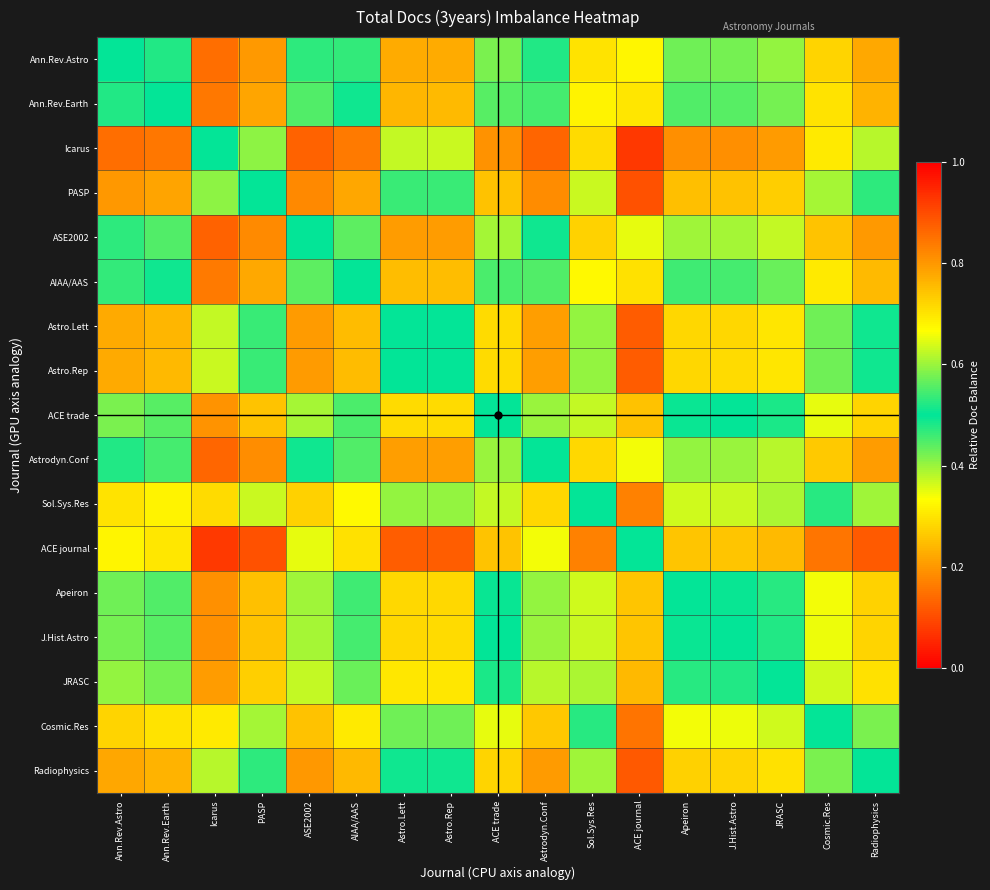

Reading right to left, list all the values displayed in this chart.

Ann.Rev.Astro: Radiophysics=0.2	Cosmic.Res=0.3	JRASC=0.4	J.Hist.Astro=0.4	Apeiron=0.4	ACE journal=0.7	Sol.Sys.Res=0.3	Astrodyn.Conf=0.5	ACE trade=0.4	Astro.Rep=0.2	Astro.Lett=0.2	AIAA/AAS=0.5	ASE2002=0.5	PASP=0.2	Icarus=0.1	Ann.Rev.Earth=0.5	Ann.Rev.Astro=0.5
Ann.Rev.Earth: Radiophysics=0.2	Cosmic.Res=0.3	JRASC=0.4	J.Hist.Astro=0.4	Apeiron=0.4	ACE journal=0.7	Sol.Sys.Res=0.3	Astrodyn.Conf=0.5	ACE trade=0.4	Astro.Rep=0.2	Astro.Lett=0.2	AIAA/AAS=0.5	ASE2002=0.6	PASP=0.2	Icarus=0.2	Ann.Rev.Earth=0.5	Ann.Rev.Astro=0.5
Icarus: Radiophysics=0.6	Cosmic.Res=0.7	JRASC=0.8	J.Hist.Astro=0.8	Apeiron=0.8	ACE journal=0.9	Sol.Sys.Res=0.7	Astrodyn.Conf=0.9	ACE trade=0.8	Astro.Rep=0.6	Astro.Lett=0.6	AIAA/AAS=0.8	ASE2002=0.9	PASP=0.6	Icarus=0.5	Ann.Rev.Earth=0.8	Ann.Rev.Astro=0.9
PASP: Radiophysics=0.5	Cosmic.Res=0.6	JRASC=0.7	J.Hist.Astro=0.7	Apeiron=0.7	ACE journal=0.9	Sol.Sys.Res=0.6	Astrodyn.Conf=0.8	ACE trade=0.7	Astro.Rep=0.5	Astro.Lett=0.5	AIAA/AAS=0.8	ASE2002=0.8	PASP=0.5	Icarus=0.4	Ann.Rev.Earth=0.8	Ann.Rev.Astro=0.8
ASE2002: Radiophysics=0.2	Cosmic.Res=0.3	JRASC=0.4	J.Hist.Astro=0.4	Apeiron=0.4	ACE journal=0.7	Sol.Sys.Res=0.3	Astrodyn.Conf=0.5	ACE trade=0.4	Astro.Rep=0.2	Astro.Lett=0.2	AIAA/AAS=0.4	ASE2002=0.5	PASP=0.2	Icarus=0.1	Ann.Rev.Earth=0.4	Ann.Rev.Astro=0.5
AIAA/AAS: Radiophysics=0.2	Cosmic.Res=0.3	JRASC=0.4	J.Hist.Astro=0.5	Apeiron=0.5	ACE journal=0.7	Sol.Sys.Res=0.3	Astrodyn.Conf=0.6	ACE trade=0.5	Astro.Rep=0.2	Astro.Lett=0.2	AIAA/AAS=0.5	ASE2002=0.6	PASP=0.2	Icarus=0.2	Ann.Rev.Earth=0.5	Ann.Rev.Astro=0.5
Astro.Lett: Radiophysics=0.5	Cosmic.Res=0.6	JRASC=0.7	J.Hist.Astro=0.7	Apeiron=0.7	ACE journal=0.9	Sol.Sys.Res=0.6	Astrodyn.Conf=0.8	ACE trade=0.7	Astro.Rep=0.5	Astro.Lett=0.5	AIAA/AAS=0.8	ASE2002=0.8	PASP=0.5	Icarus=0.4	Ann.Rev.Earth=0.8	Ann.Rev.Astro=0.8
Astro.Rep: Radiophysics=0.5	Cosmic.Res=0.6	JRASC=0.7	J.Hist.Astro=0.7	Apeiron=0.7	ACE journal=0.9	Sol.Sys.Res=0.6	Astrodyn.Conf=0.8	ACE trade=0.7	Astro.Rep=0.5	Astro.Lett=0.5	AIAA/AAS=0.8	ASE2002=0.8	PASP=0.5	Icarus=0.4	Ann.Rev.Earth=0.8	Ann.Rev.Astro=0.8
ACE trade: Radiophysics=0.3	Cosmic.Res=0.3	JRASC=0.5	J.Hist.Astro=0.5	Apeiron=0.5	ACE journal=0.7	Sol.Sys.Res=0.4	Astrodyn.Conf=0.6	ACE trade=0.5	Astro.Rep=0.3	Astro.Lett=0.3	AIAA/AAS=0.5	ASE2002=0.6	PASP=0.3	Icarus=0.2	Ann.Rev.Earth=0.6	Ann.Rev.Astro=0.6
Astrodyn.Conf: Radiophysics=0.2	Cosmic.Res=0.3	JRASC=0.4	J.Hist.Astro=0.4	Apeiron=0.4	ACE journal=0.7	Sol.Sys.Res=0.3	Astrodyn.Conf=0.5	ACE trade=0.4	Astro.Rep=0.2	Astro.Lett=0.2	AIAA/AAS=0.4	ASE2002=0.5	PASP=0.2	Icarus=0.1	Ann.Rev.Earth=0.5	Ann.Rev.Astro=0.5
Sol.Sys.Res: Radiophysics=0.4	Cosmic.Res=0.5	JRASC=0.6	J.Hist.Astro=0.6	Apeiron=0.6	ACE journal=0.8	Sol.Sys.Res=0.5	Astrodyn.Conf=0.7	ACE trade=0.6	Astro.Rep=0.4	Astro.Lett=0.4	AIAA/AAS=0.7	ASE2002=0.7	PASP=0.4	Icarus=0.3	Ann.Rev.Earth=0.7	Ann.Rev.Astro=0.7
ACE journal: Radiophysics=0.1	Cosmic.Res=0.2	JRASC=0.2	J.Hist.Astro=0.3	Apeiron=0.3	ACE journal=0.5	Sol.Sys.Res=0.2	Astrodyn.Conf=0.3	ACE trade=0.3	Astro.Rep=0.1	Astro.Lett=0.1	AIAA/AAS=0.3	ASE2002=0.3	PASP=0.1	Icarus=0.1	Ann.Rev.Earth=0.3	Ann.Rev.Astro=0.3
Apeiron: Radiophysics=0.3	Cosmic.Res=0.3	JRASC=0.5	J.Hist.Astro=0.5	Apeiron=0.5	ACE journal=0.7	Sol.Sys.Res=0.4	Astrodyn.Conf=0.6	ACE trade=0.5	Astro.Rep=0.3	Astro.Lett=0.3	AIAA/AAS=0.5	ASE2002=0.6	PASP=0.3	Icarus=0.2	Ann.Rev.Earth=0.6	Ann.Rev.Astro=0.6
J.Hist.Astro: Radiophysics=0.3	Cosmic.Res=0.3	JRASC=0.5	J.Hist.Astro=0.5	Apeiron=0.5	ACE journal=0.7	Sol.Sys.Res=0.4	Astrodyn.Conf=0.6	ACE trade=0.5	Astro.Rep=0.3	Astro.Lett=0.3	AIAA/AAS=0.5	ASE2002=0.6	PASP=0.3	Icarus=0.2	Ann.Rev.Earth=0.6	Ann.Rev.Astro=0.6
JRASC: Radiophysics=0.3	Cosmic.Res=0.4	JRASC=0.5	J.Hist.Astro=0.5	Apeiron=0.5	ACE journal=0.8	Sol.Sys.Res=0.4	Astrodyn.Conf=0.6	ACE trade=0.5	Astro.Rep=0.3	Astro.Lett=0.3	AIAA/AAS=0.6	ASE2002=0.6	PASP=0.3	Icarus=0.2	Ann.Rev.Earth=0.6	Ann.Rev.Astro=0.6
Cosmic.Res: Radiophysics=0.4	Cosmic.Res=0.5	JRASC=0.6	J.Hist.Astro=0.7	Apeiron=0.7	ACE journal=0.8	Sol.Sys.Res=0.5	Astrodyn.Conf=0.7	ACE trade=0.7	Astro.Rep=0.4	Astro.Lett=0.4	AIAA/AAS=0.7	ASE2002=0.7	PASP=0.4	Icarus=0.3	Ann.Rev.Earth=0.7	Ann.Rev.Astro=0.7
Radiophysics: Radiophysics=0.5	Cosmic.Res=0.6	JRASC=0.7	J.Hist.Astro=0.7	Apeiron=0.7	ACE journal=0.9	Sol.Sys.Res=0.6	Astrodyn.Conf=0.8	ACE trade=0.7	Astro.Rep=0.5	Astro.Lett=0.5	AIAA/AAS=0.8	ASE2002=0.8	PASP=0.5	Icarus=0.4	Ann.Rev.Earth=0.8	Ann.Rev.Astro=0.8